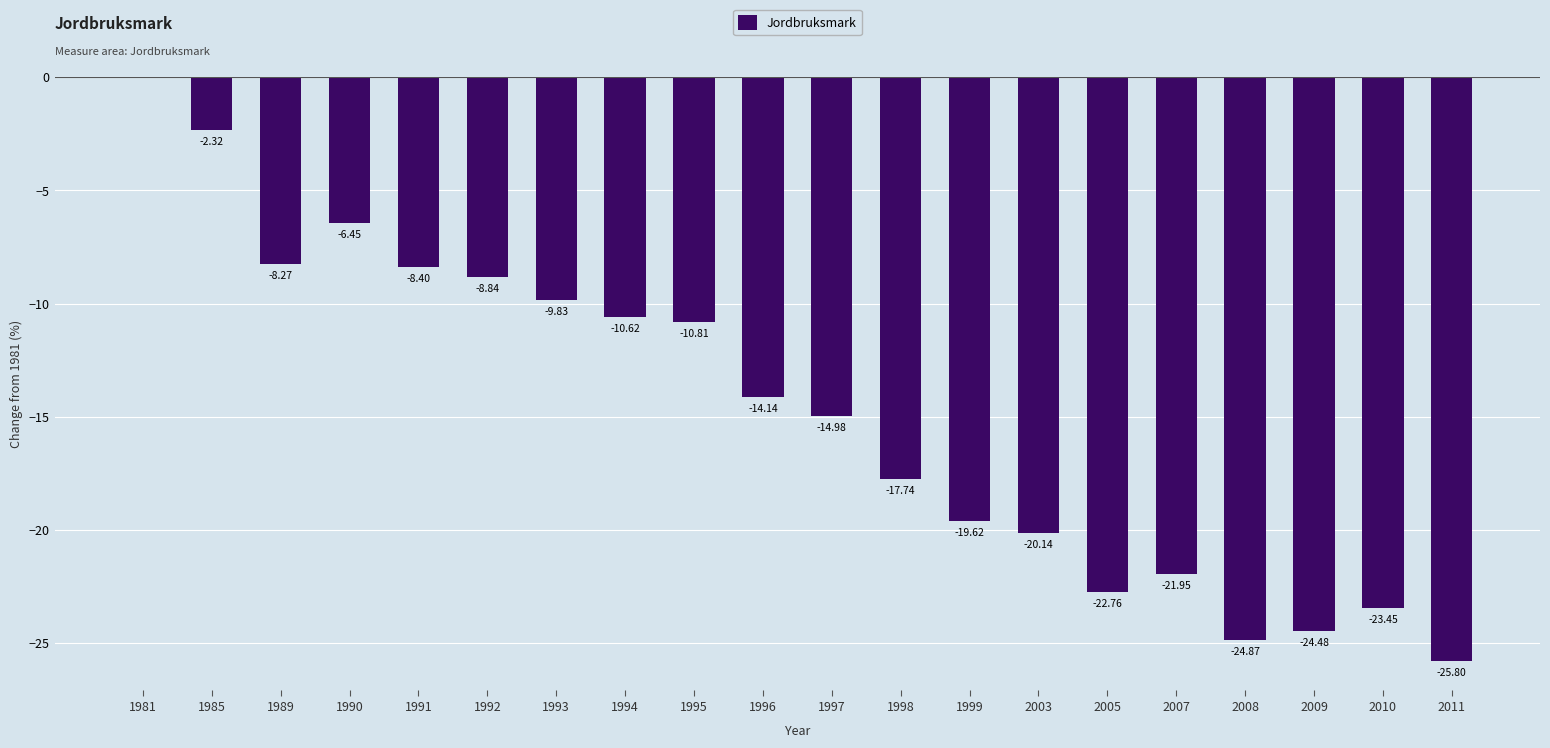

How many series are shown in this chart?

1